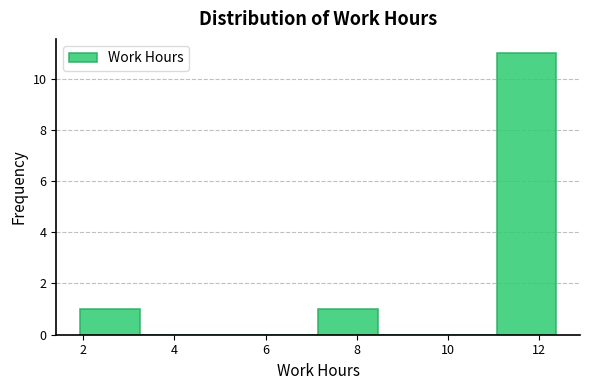

Reading left to right, transcribe this chart: for each bar, give the range it covers on the x-axis and its height. Neither the bar edges nor the heights are printed on the chart, so give them approximately, as read against the axes.

2.0 to 3.2: 1
3.2 to 4.6: 0
4.6 to 5.8: 0
5.8 to 7.2: 0
7.2 to 8.4: 1
8.4 to 9.8: 0
9.8 to 11.0: 0
11.0 to 12.4: 11